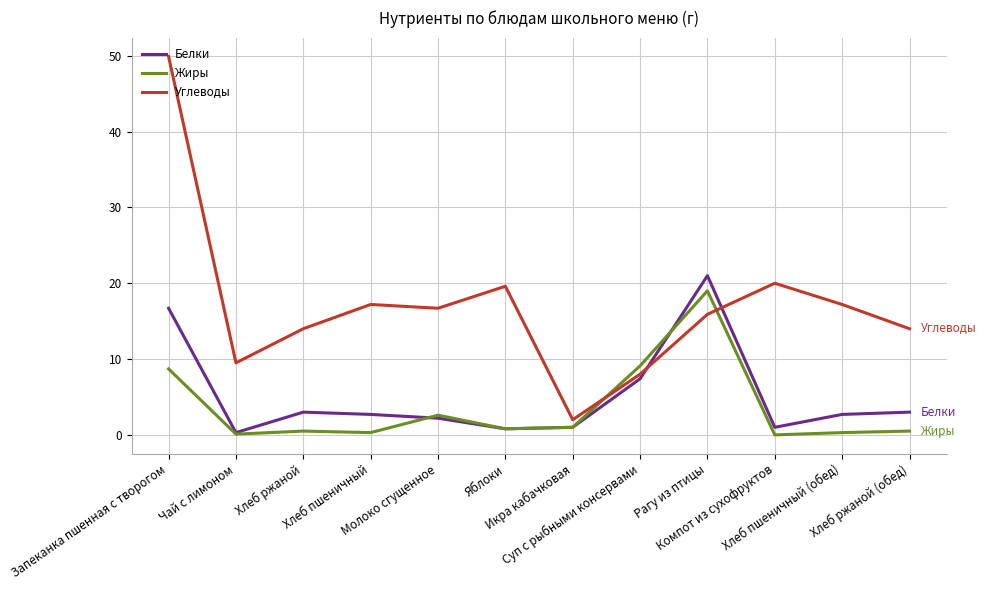

Which series has the widest spread of values?

Углеводы